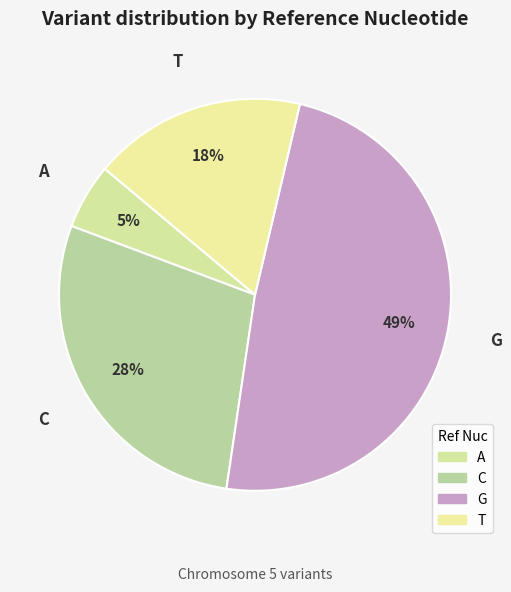

Rank the categories by value from lowest to highest.

A, T, C, G